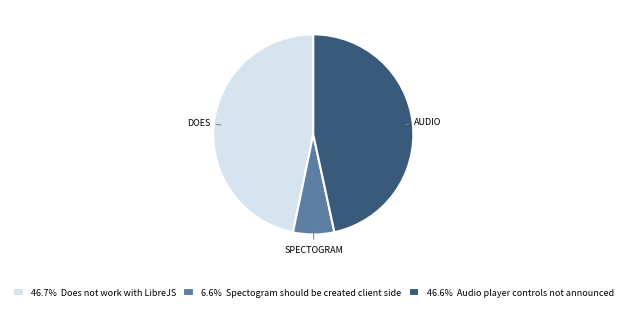

Approximately how many times larger is the value at 46.7% Does not work with LibreJS compared to 46.6% Audio player controls not announced?

1.0